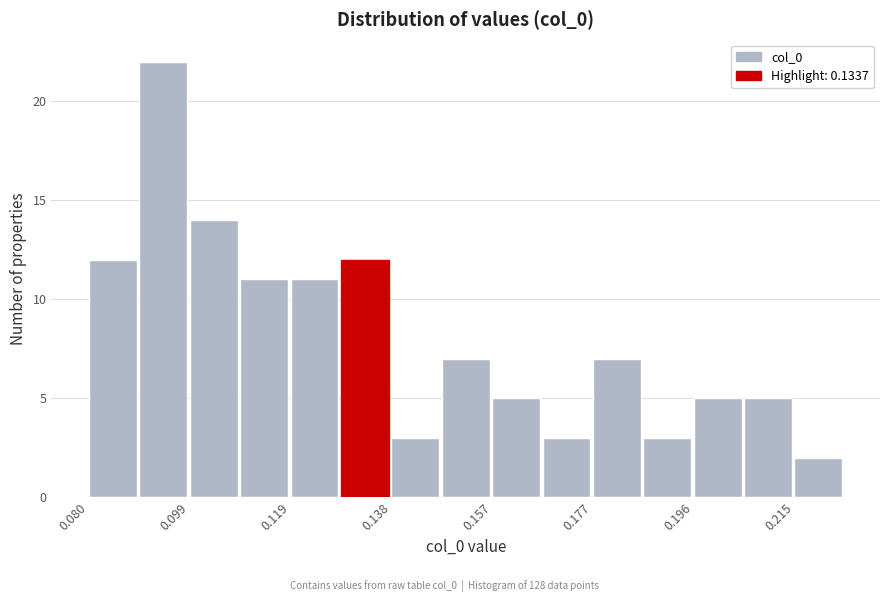

Reading left to right, list every bar in this chart as the range it spans on the x-axis followed by its height. Neither the bar edges nor the heights are printed on the chart, so give them approximately, as read against the axes.

0.080 to 0.090: 12
0.090 to 0.100: 22
0.100 to 0.110: 14
0.110 to 0.118: 11
0.118 to 0.128: 11
0.128 to 0.138: 12
0.138 to 0.148: 3
0.148 to 0.158: 7
0.158 to 0.168: 5
0.168 to 0.176: 3
0.176 to 0.186: 7
0.186 to 0.196: 3
0.196 to 0.206: 5
0.206 to 0.216: 5
0.216 to 0.226: 2